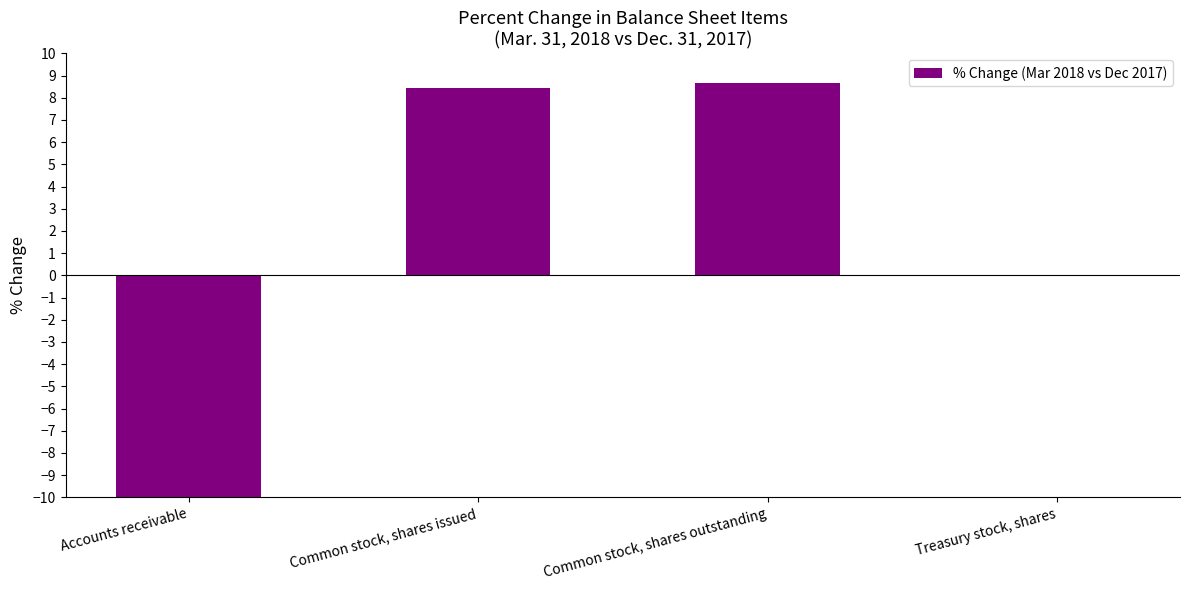

What is the maximum value shown in the chart?

8.7